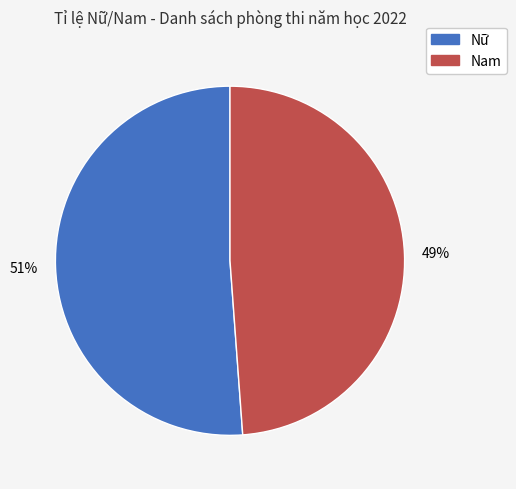

To the nearest percent, what percentage of the pie is Nữ?

51%